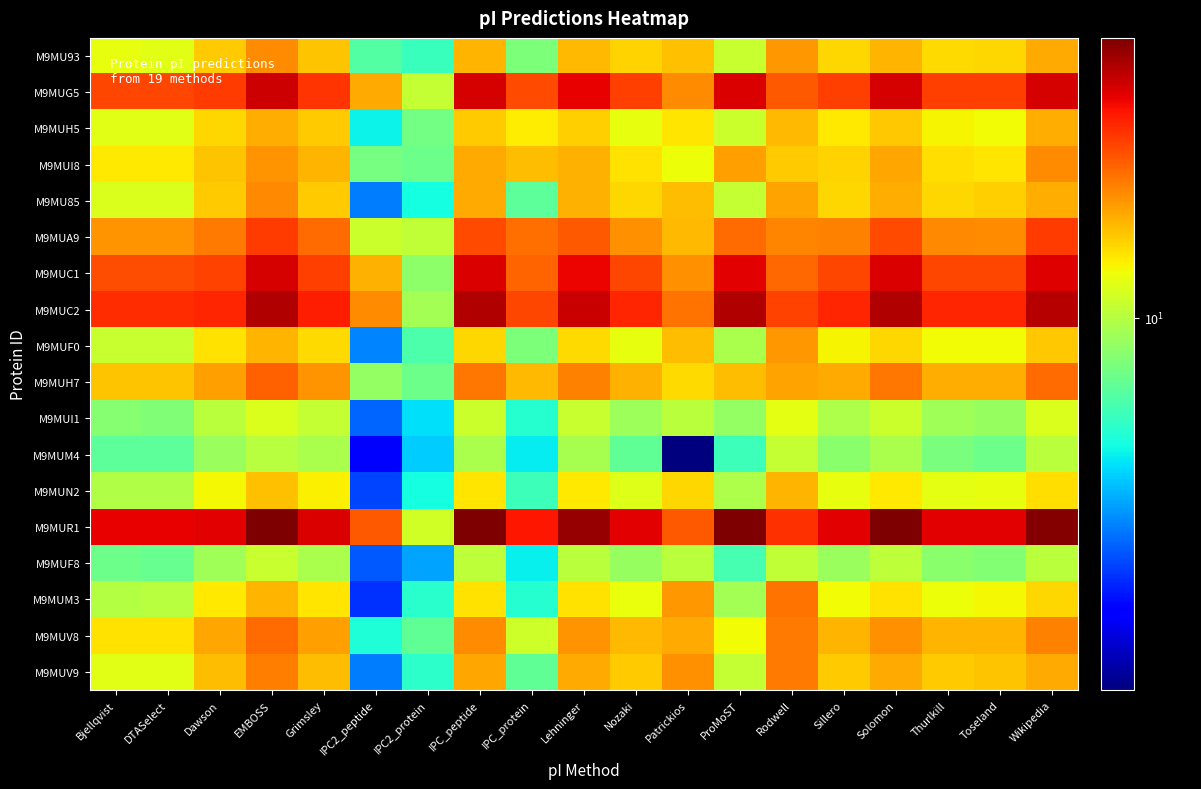

How many series are shown in this chart?

18